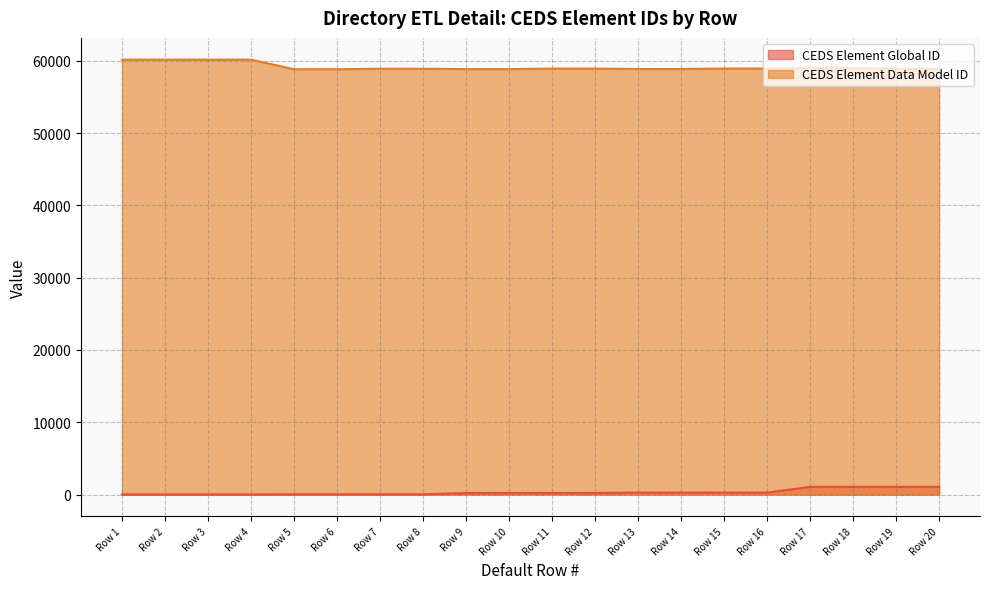

What is the sum of the CEDS Element Global ID values at Row 10 and Row 15?

483